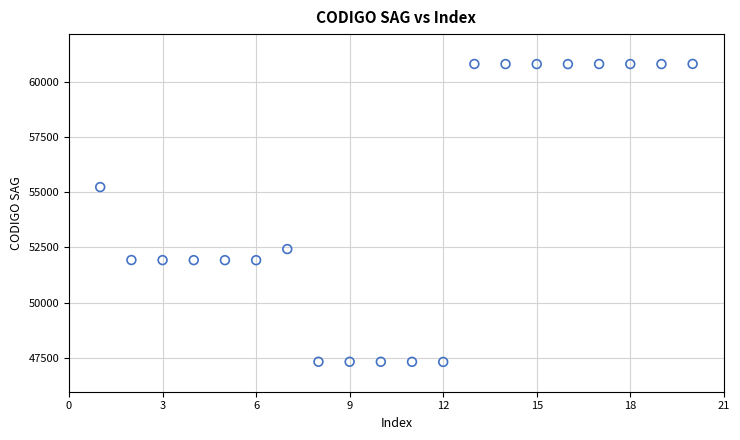

What is the range of Y values (max minus min)?

13499